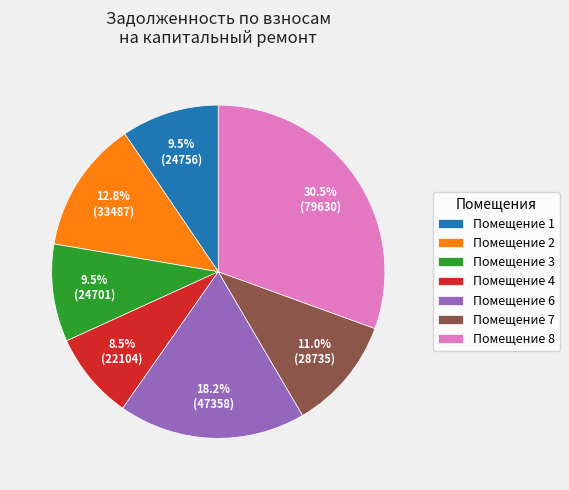

How much of the chart is everything except Помещение 2?

87.2%